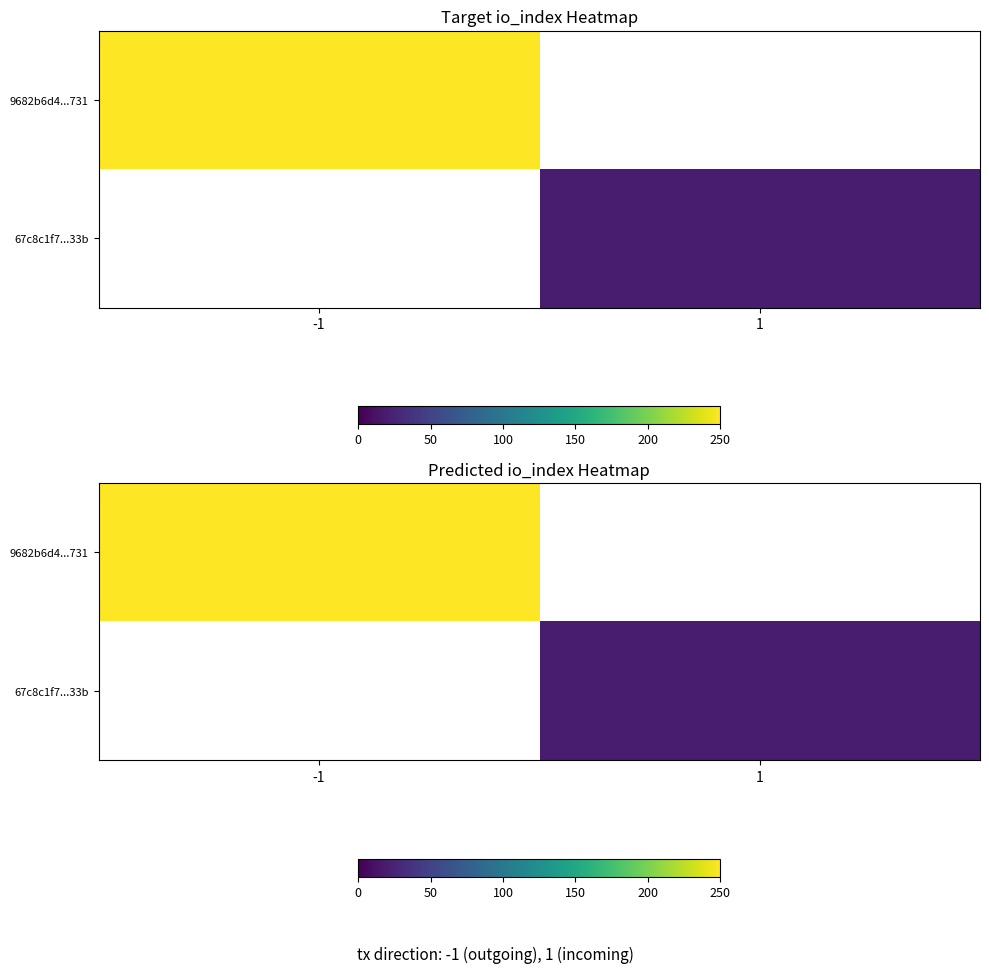

Rank the categories by 9682b6d4...731 value from lowest to highest.

-1, 1